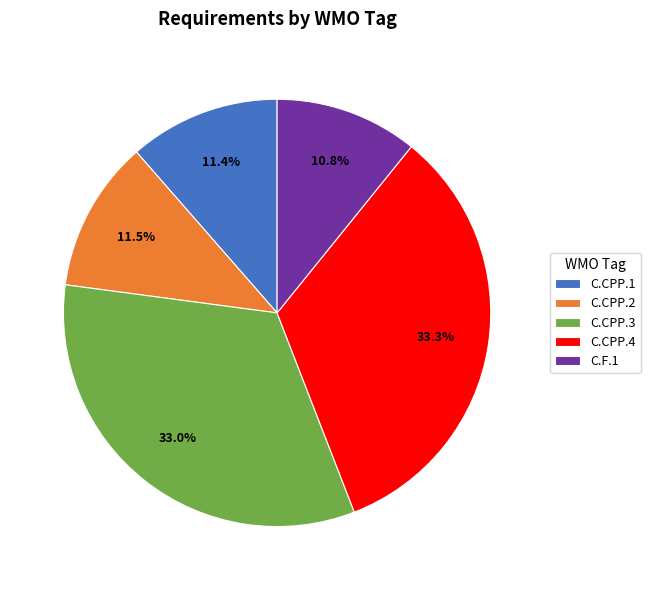

What percentage do C.CPP.1 and C.CPP.2 together represent?

22.9%